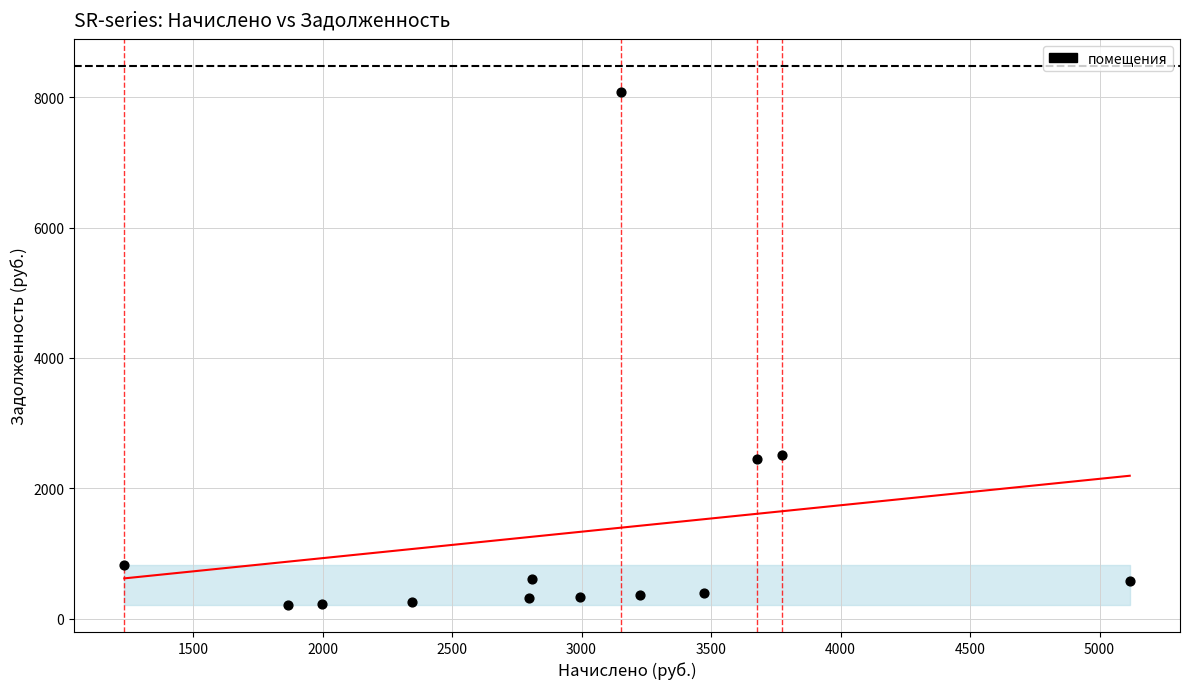

What is the range of X values (max minus min)?

3881.9